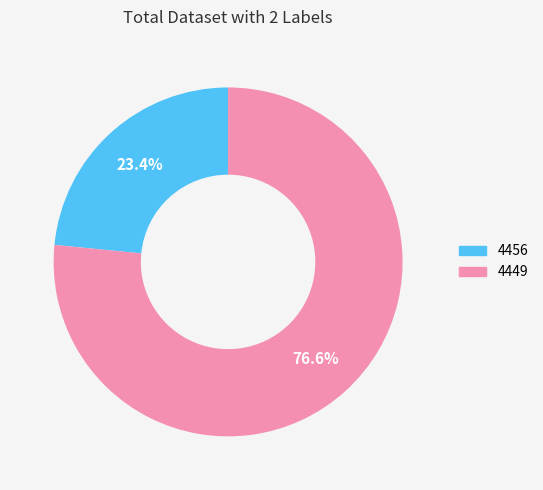

True or false: 4456 accounts for 33% of the total.

False